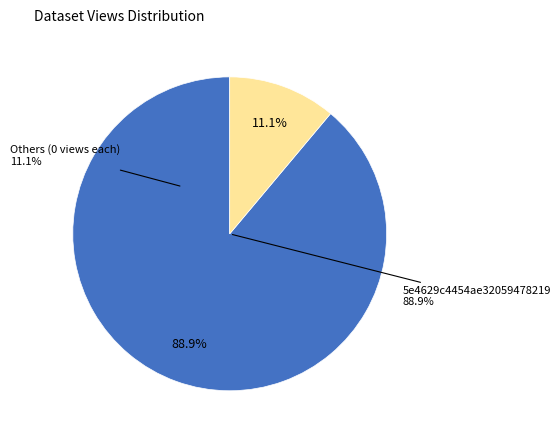

Which slice represents more than half of the pie?

5e4629c4454ae32059478219